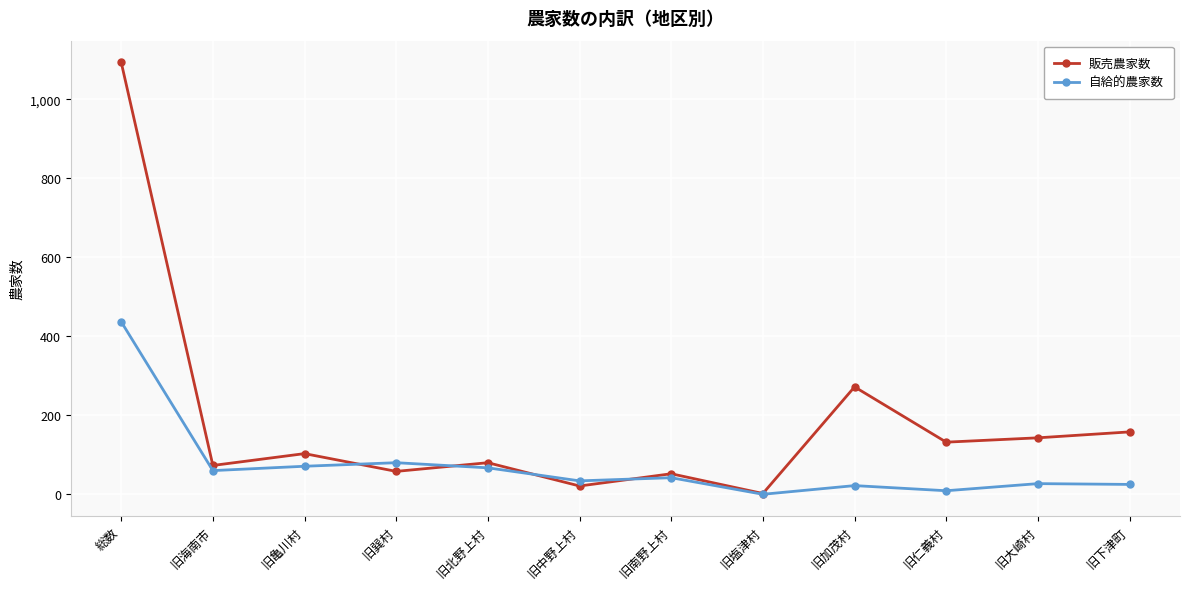

What is the label of the 6th point from the left?

旧中野上村